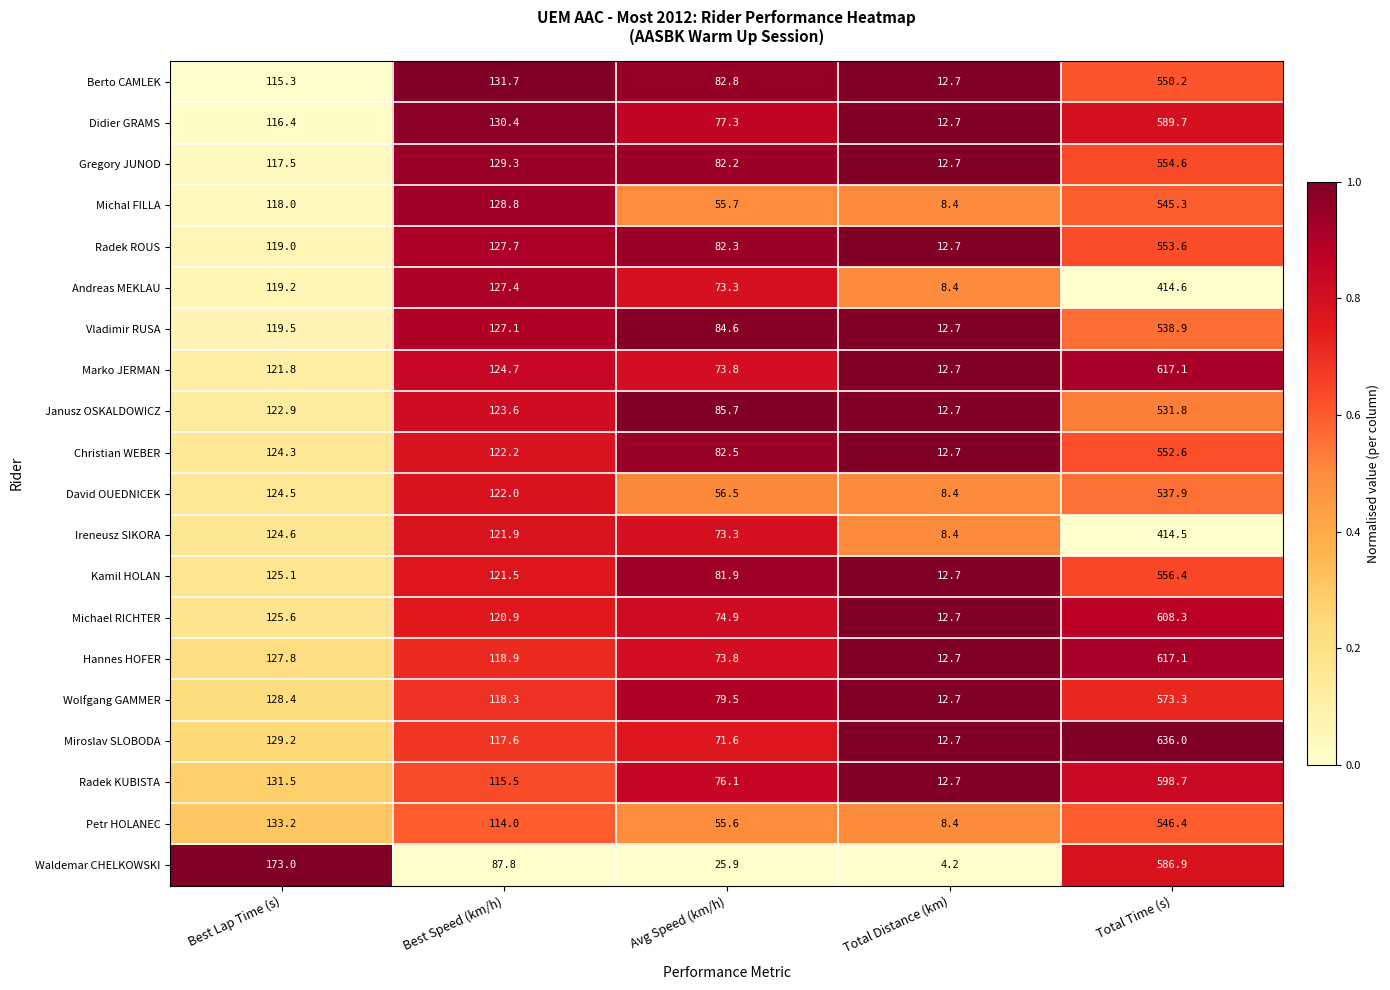

What is the average value of the Christian WEBER series?

178.9